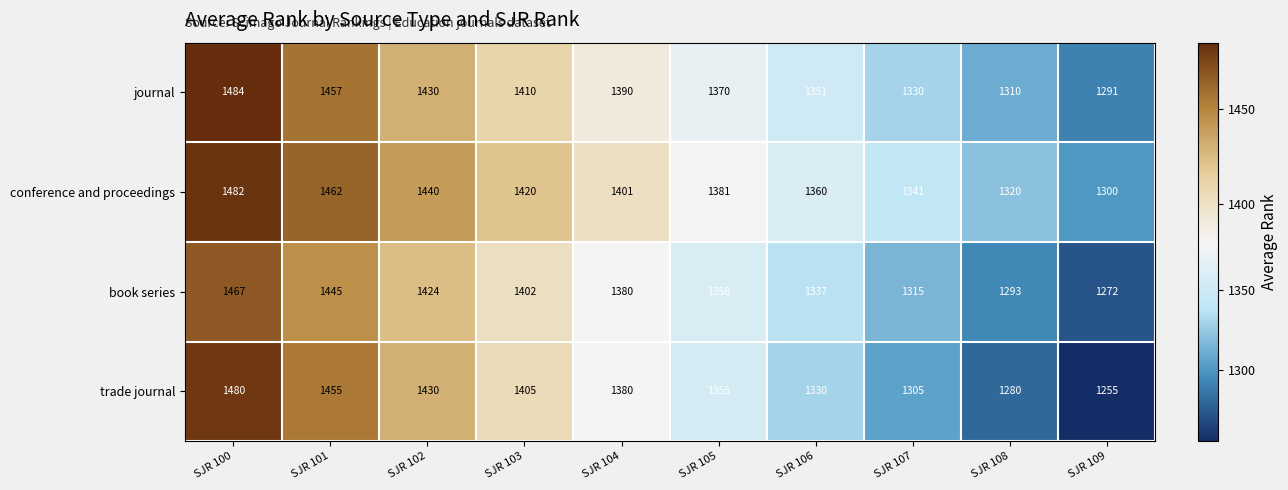

How many values in the conference and proceedings series are below 1401?

5